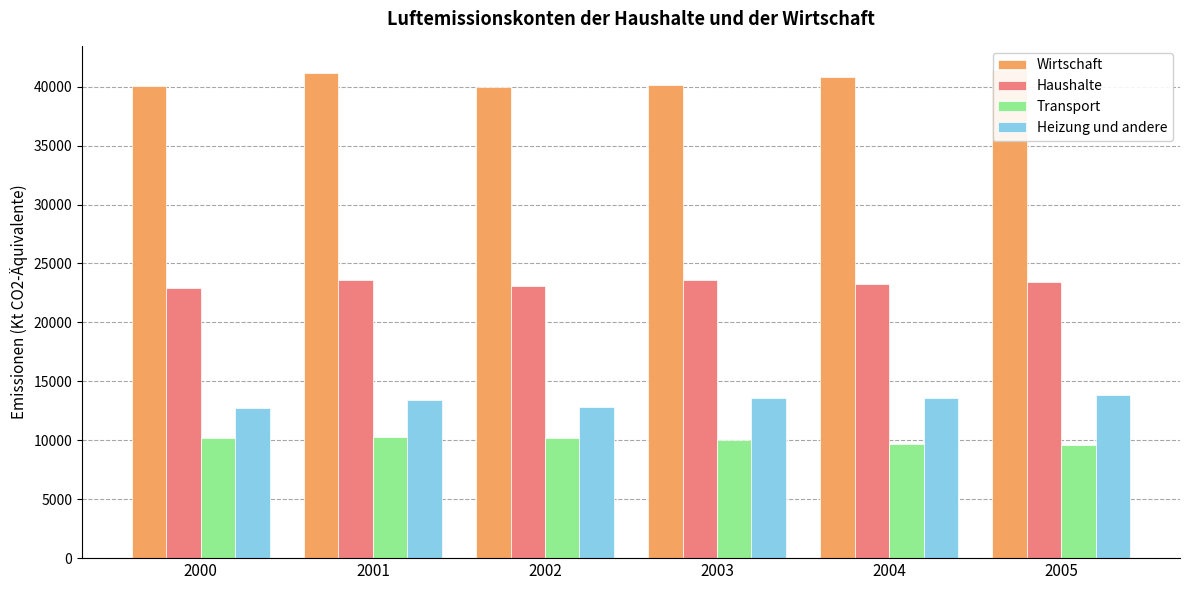

What is the sum of the Haushalte values at 2002 and 2004?

46359.2